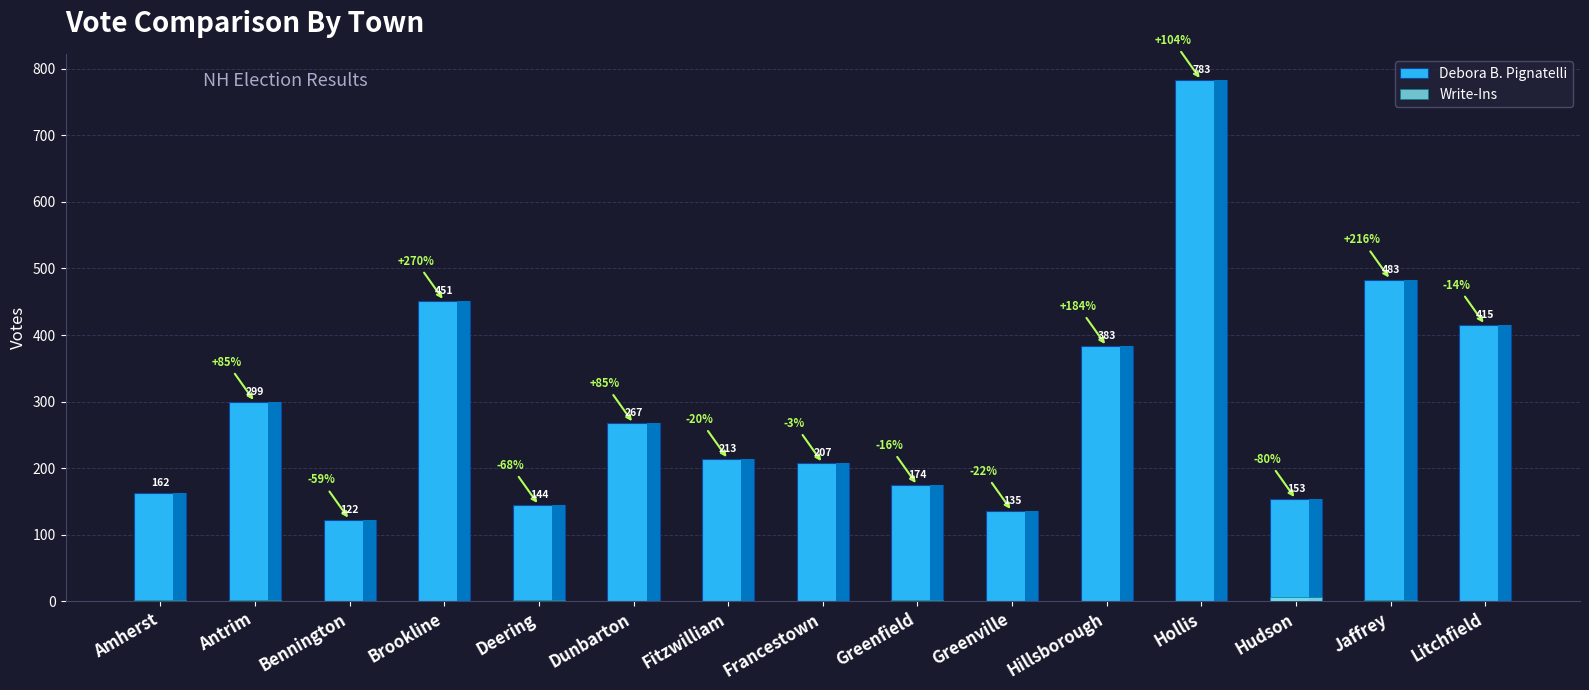

What is the approximate value of Debora B. Pignatelli at Fitzwilliam?

213